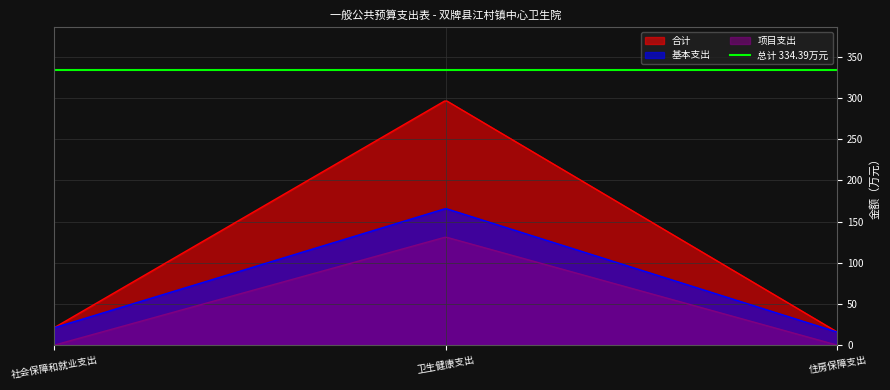

What value does the 合计 series have at 住房保障支出?

15.9